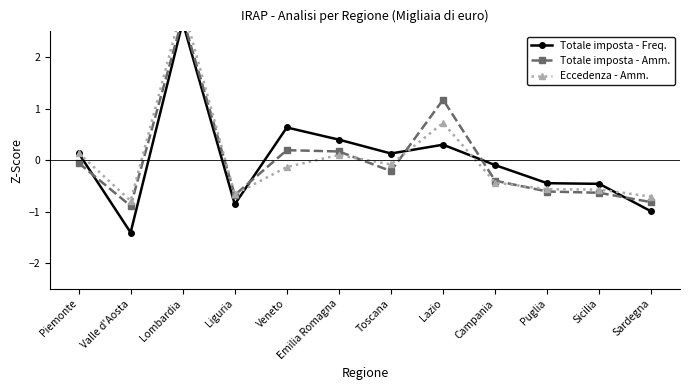

Is it true that Totale imposta - Amm. equals -0.3 at Toscana?

False